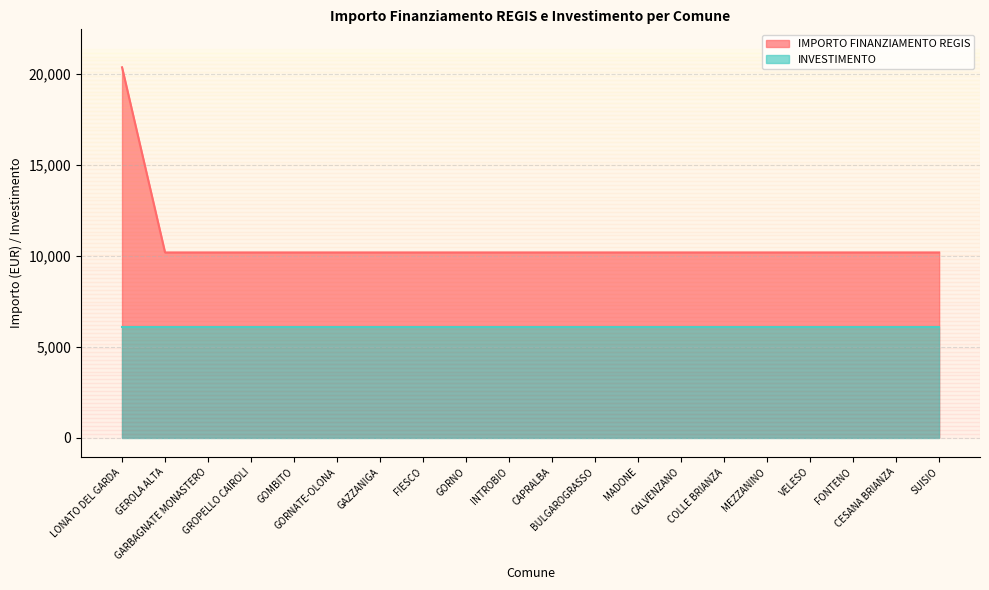

True or false: the data shows 10172 at GEROLA ALTA.

True